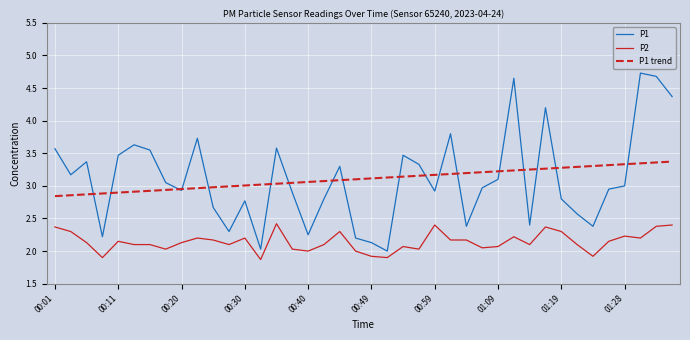

What is the minimum value shown in the chart?

1.9